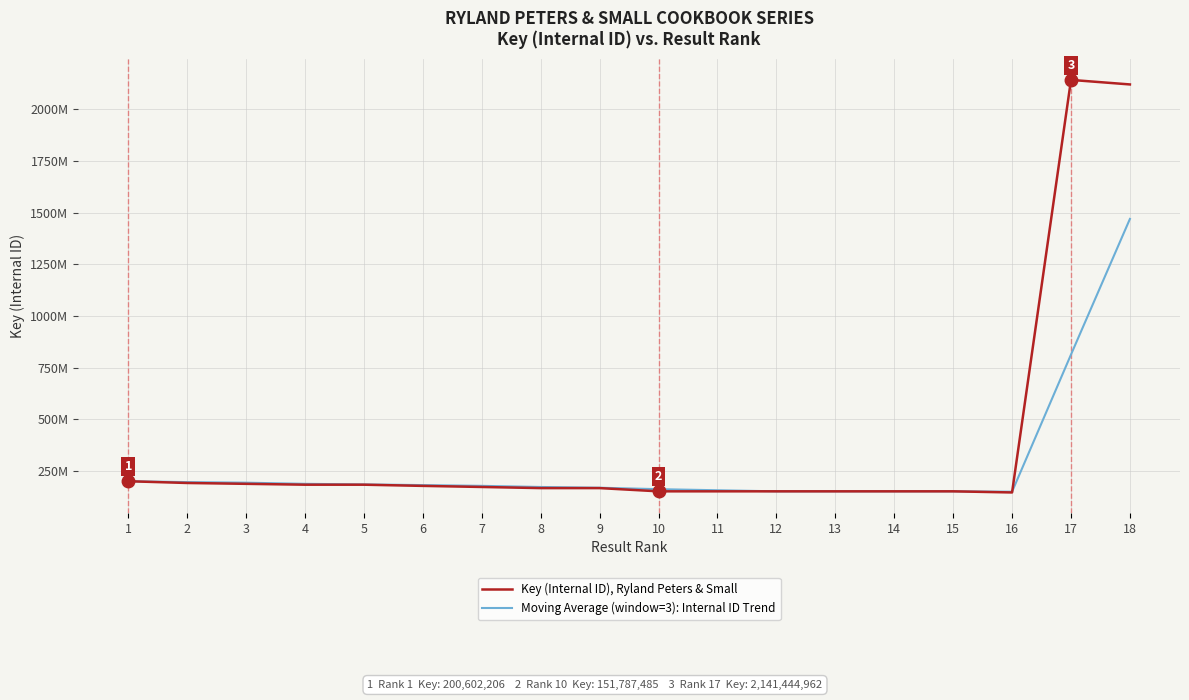

What is the value of the Moving Average (window=3): Internal ID Trend point at the 5th from the left?

185258696.7